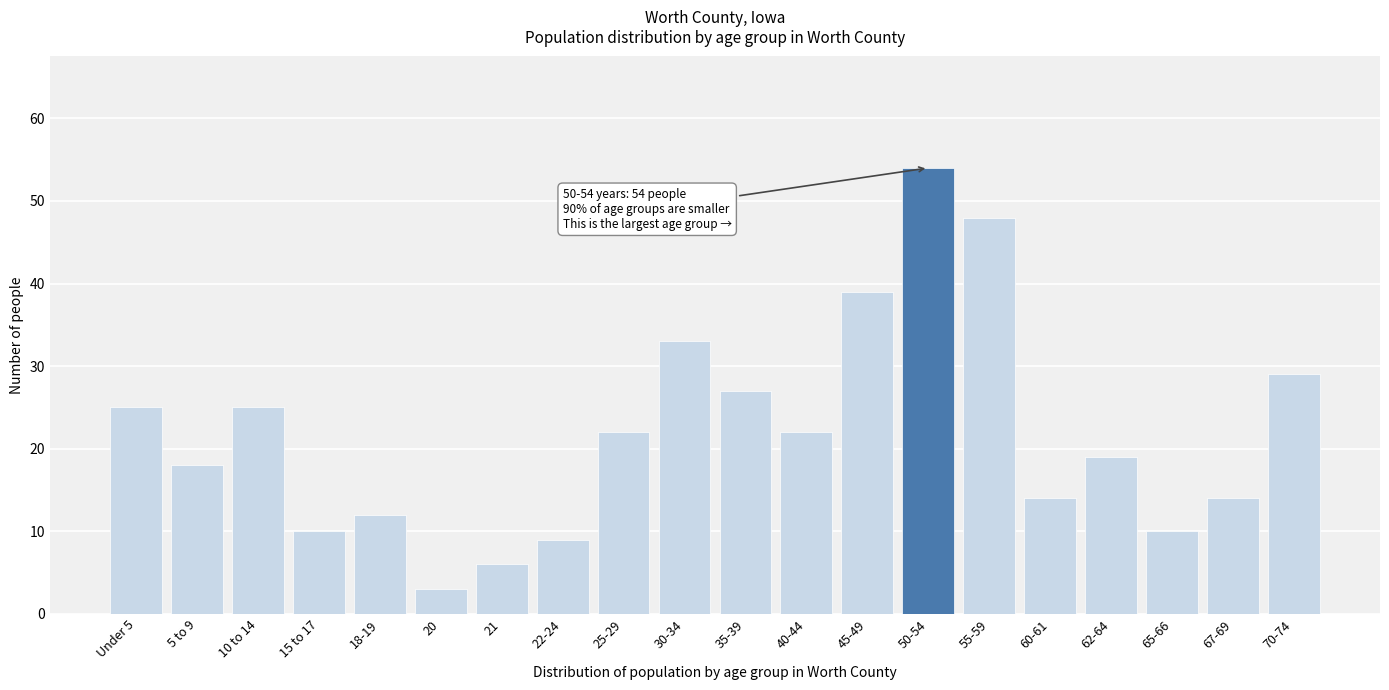

Reading left to right, transcribe all the data shown in this chart.

25	18	25	10	12	3	6	9	22	33	27	22	39	54	48	14	19	10	14	29